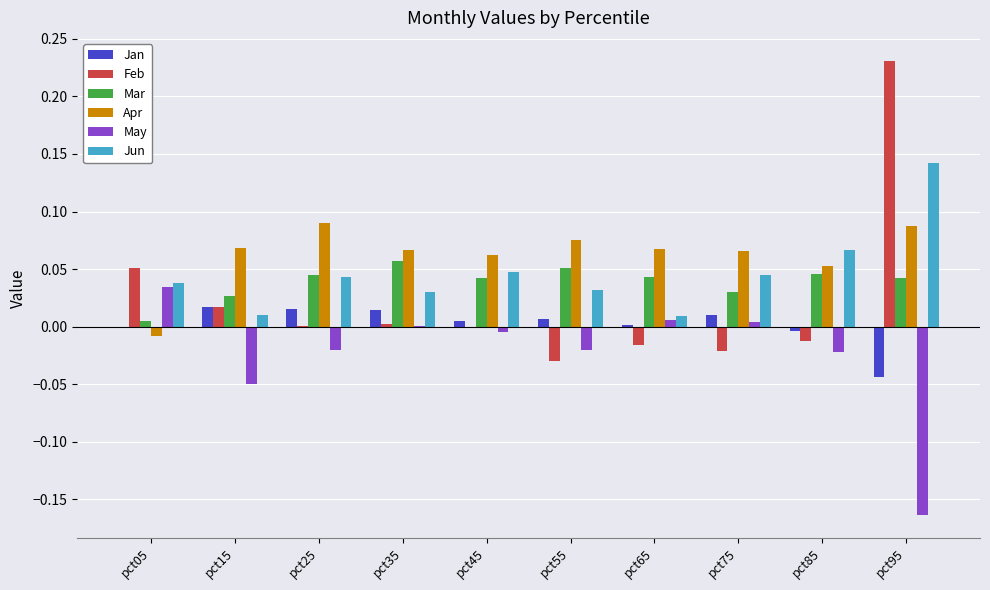

The Mar series shows 0.0 at pct65. True or false?

True